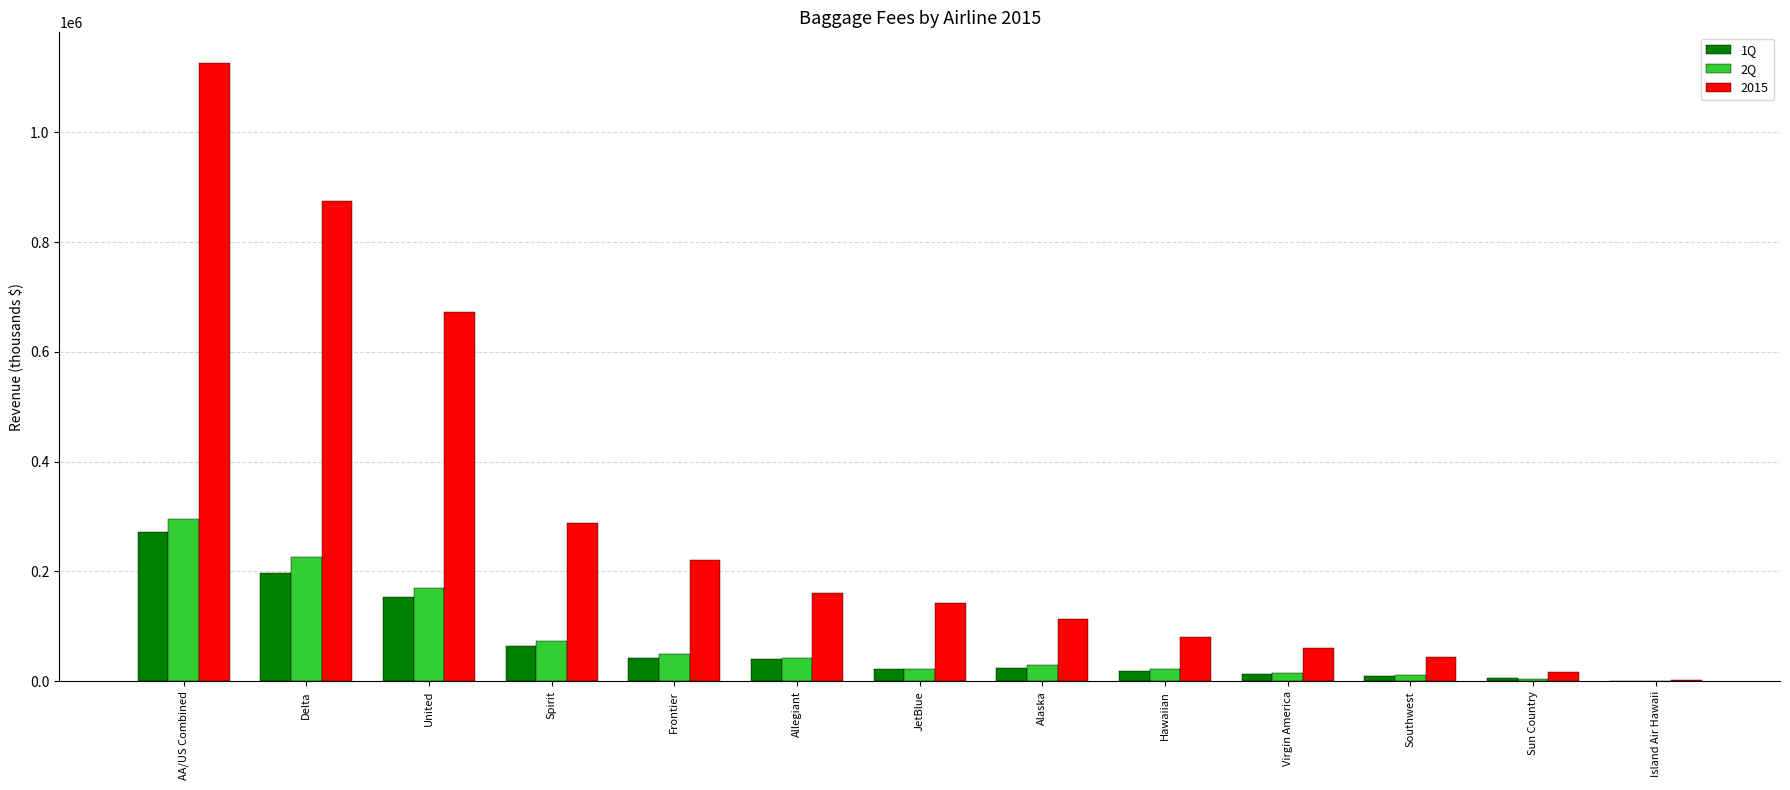

The value of 2015 at JetBlue is 142710. True or false?

True